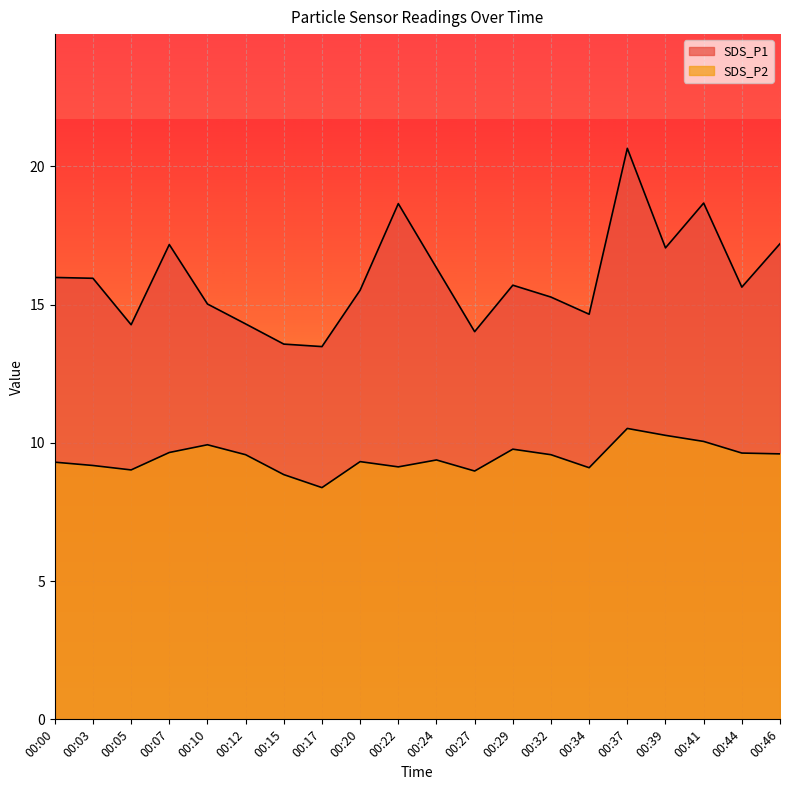

Count the number of categories in the chart.

20